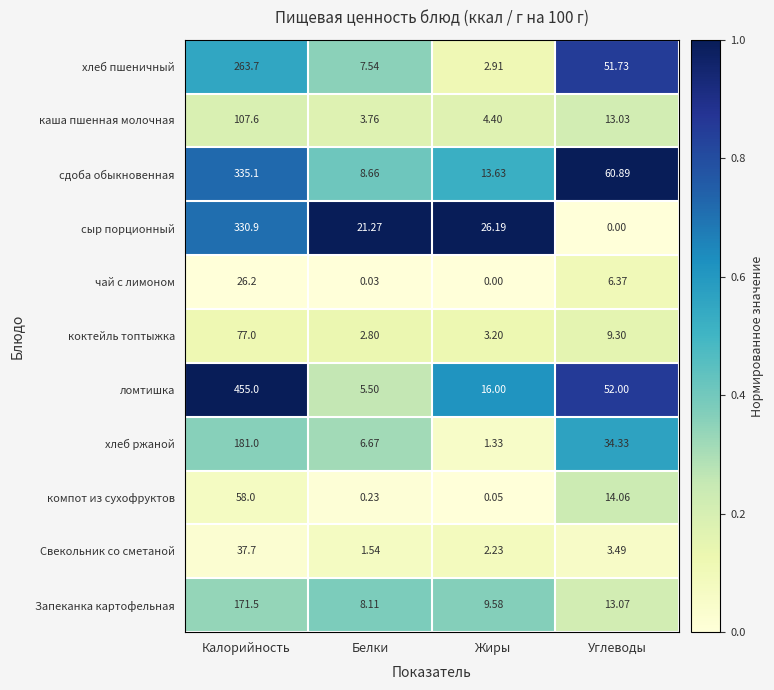

At which label is сдоба обыкновенная closest to 171?

Углеводы